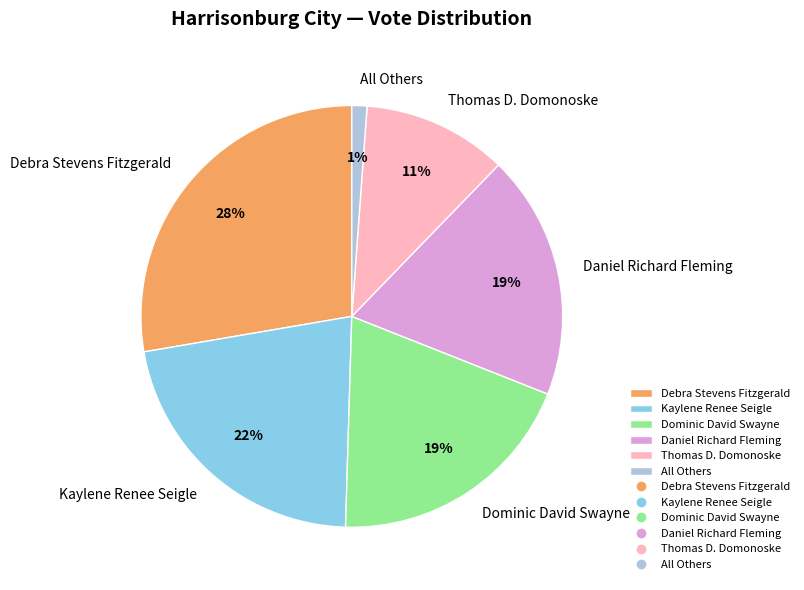

Which has a higher value, Daniel Richard Fleming or Thomas D. Domonoske?

Daniel Richard Fleming